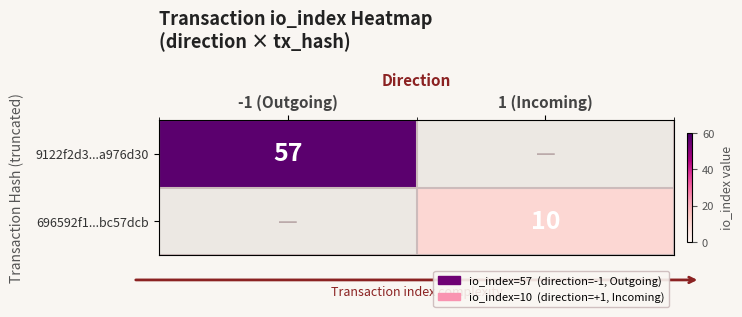

The 696592f1...bc57dcb series shows 15.5 at 1 (Incoming). True or false?

False